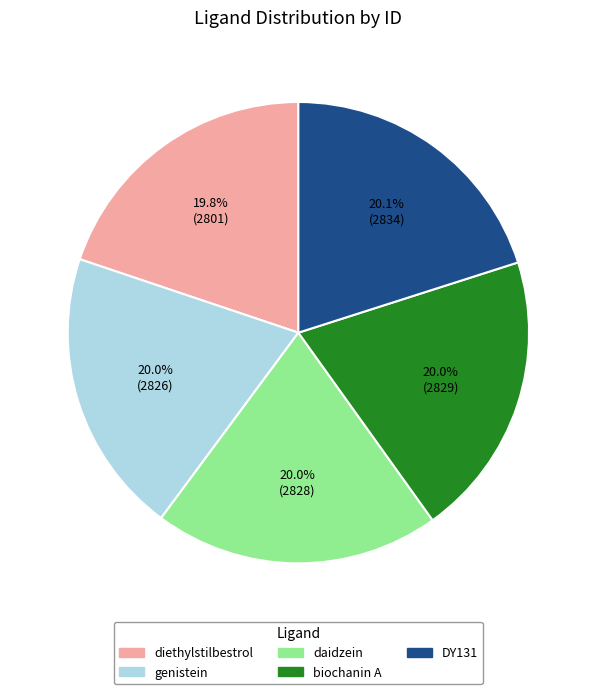

Do daidzein and DY131 together represent more than half of the pie?

No